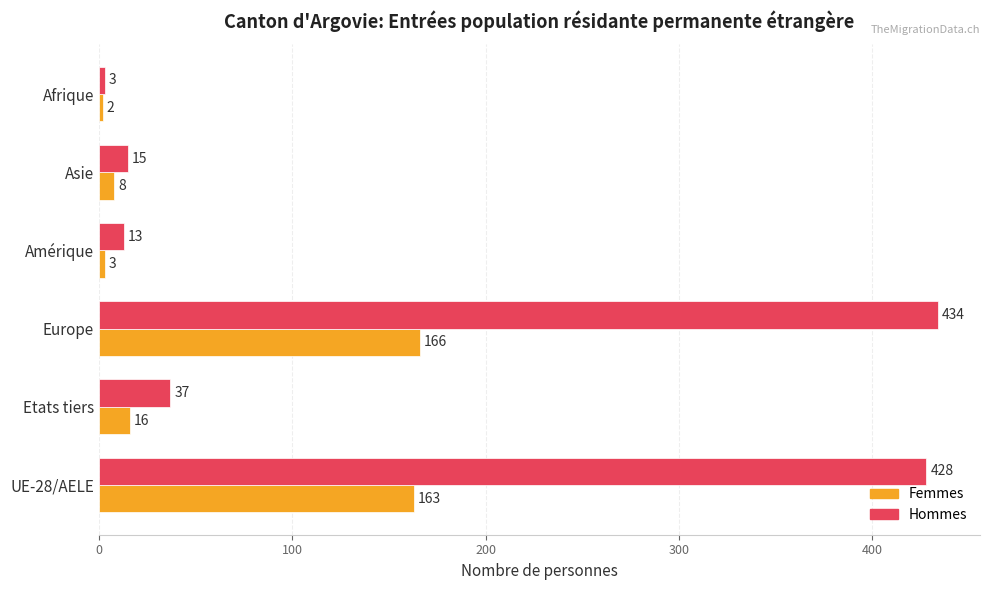

Which category has the highest value in the Femmes series?

Europe